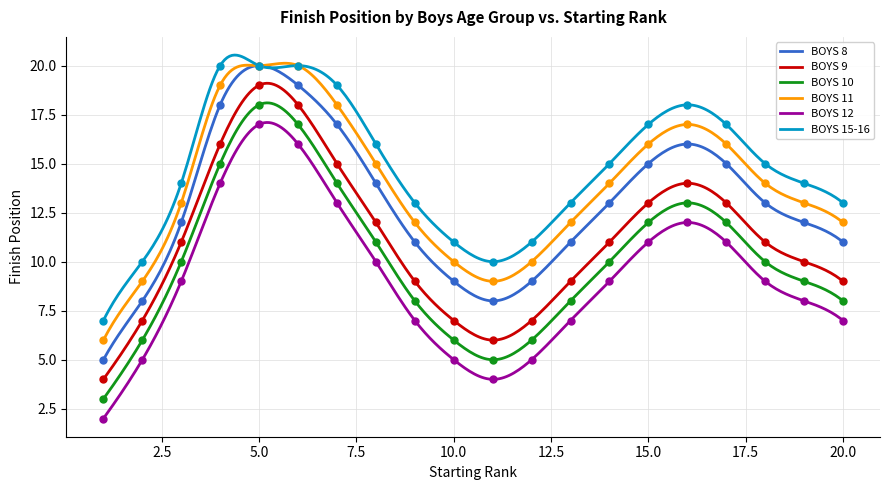

What is the minimum value for BOYS 8?

5.0